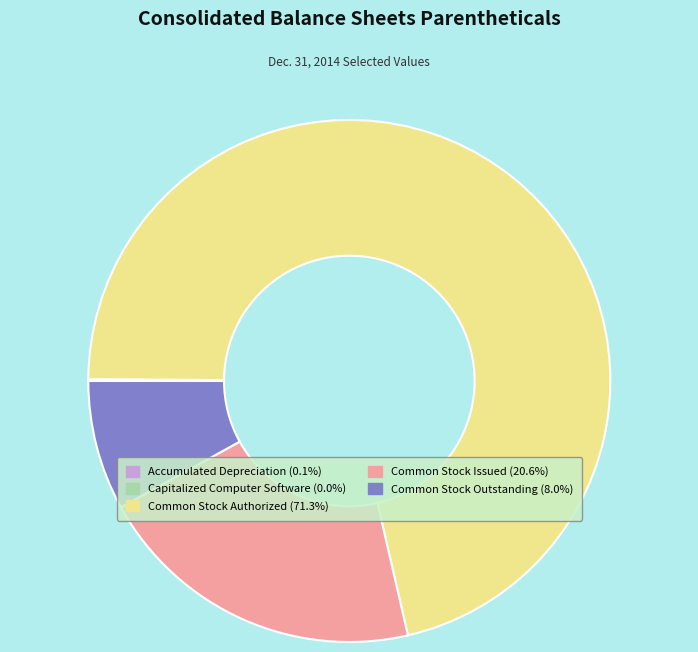

Is there a majority slice in this chart?

Yes